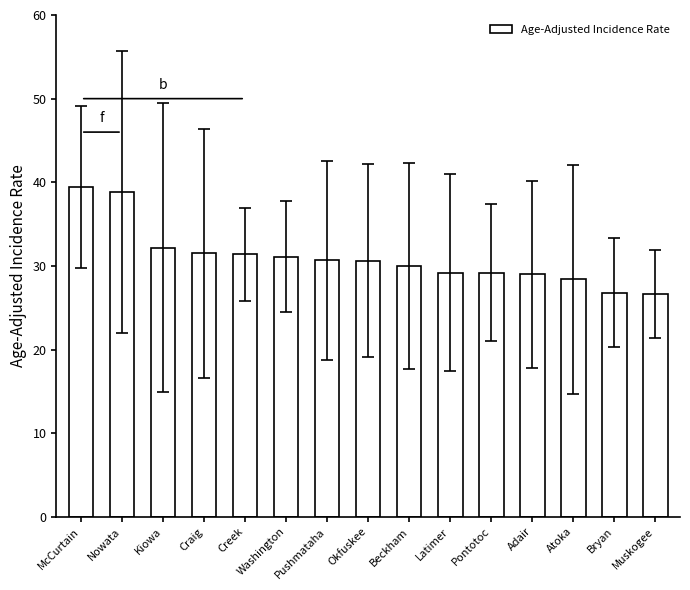

What is the greatest value displayed?

39.4